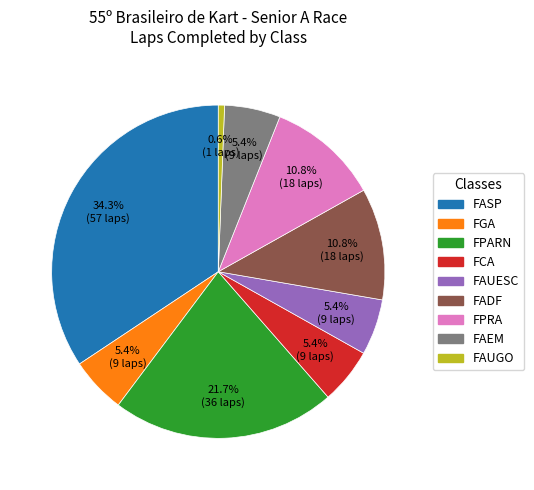

Does any single category account for the majority?

No